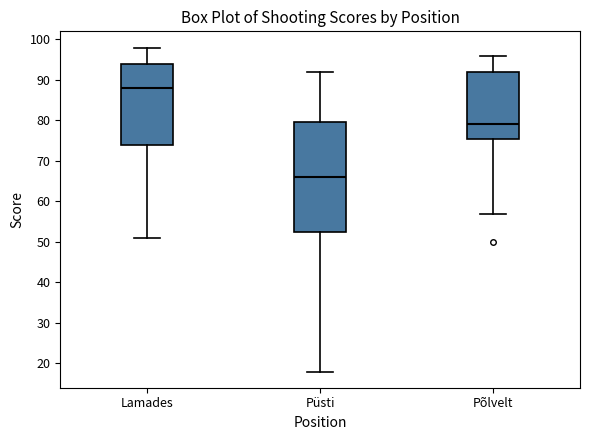

Which box has the highest median line?

Lamades